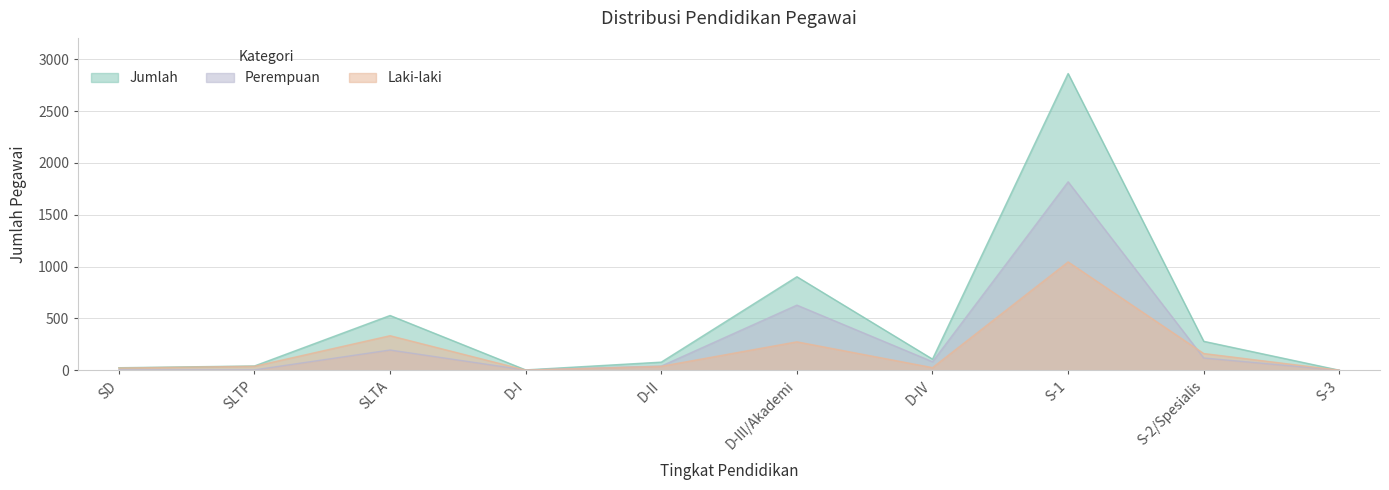

Rank the series at D-II from highest to lowest value.

Jumlah, Perempuan, Laki-laki